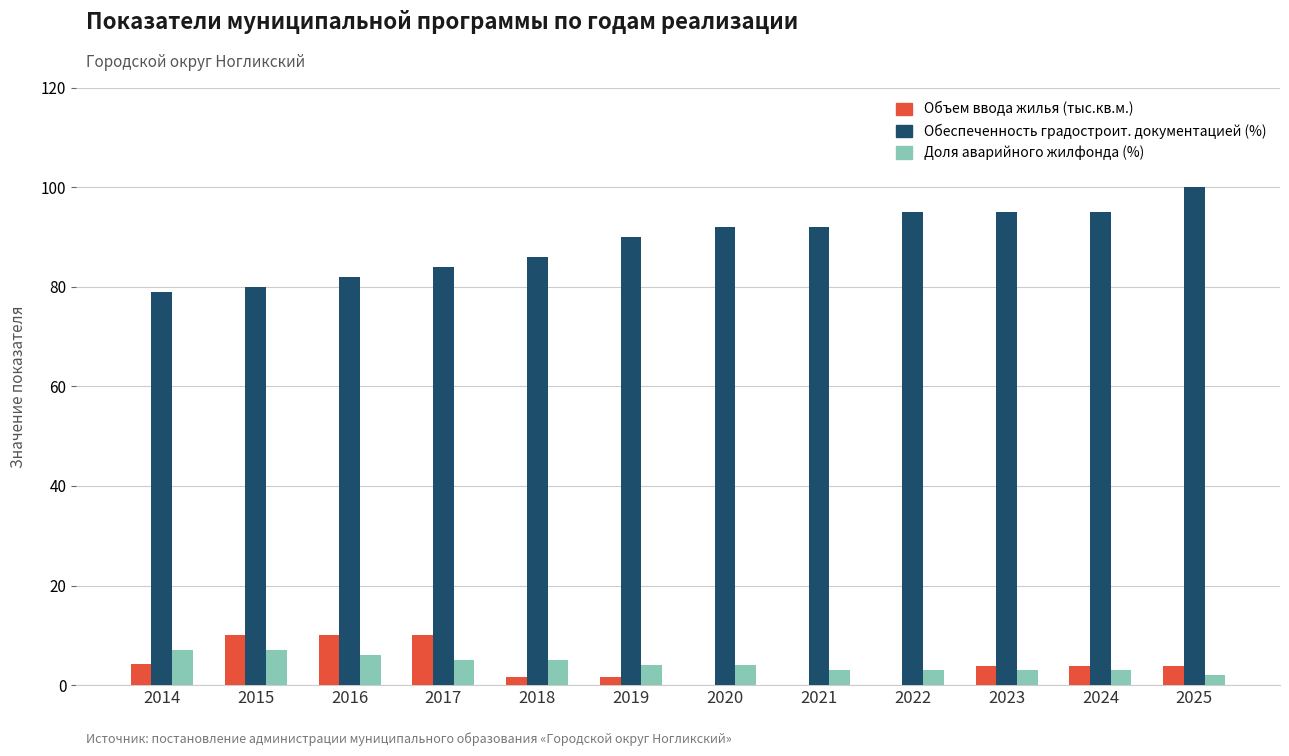

What is the sum of all Доля аварийного жилфонда (%) values?

52.0